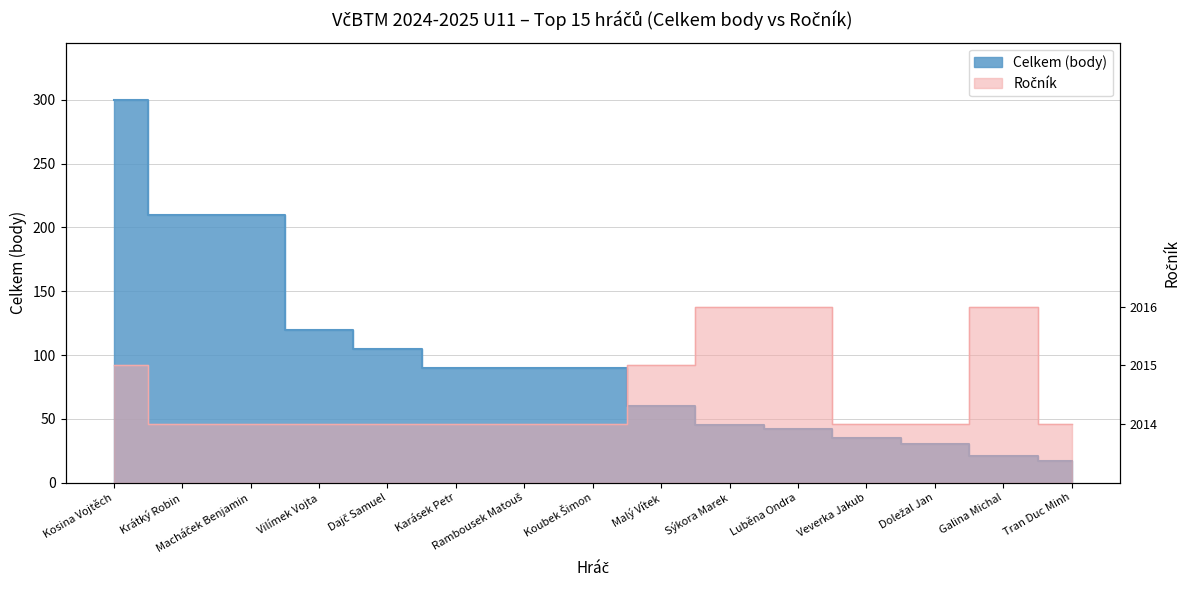

How many categories are shown in the chart?

15